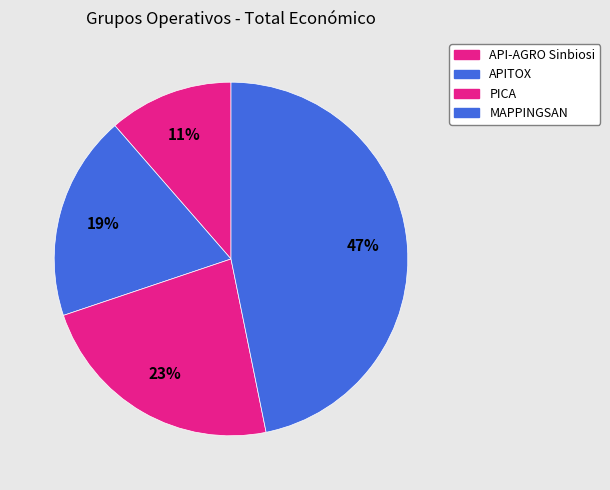

How many slices are in this pie chart?

4